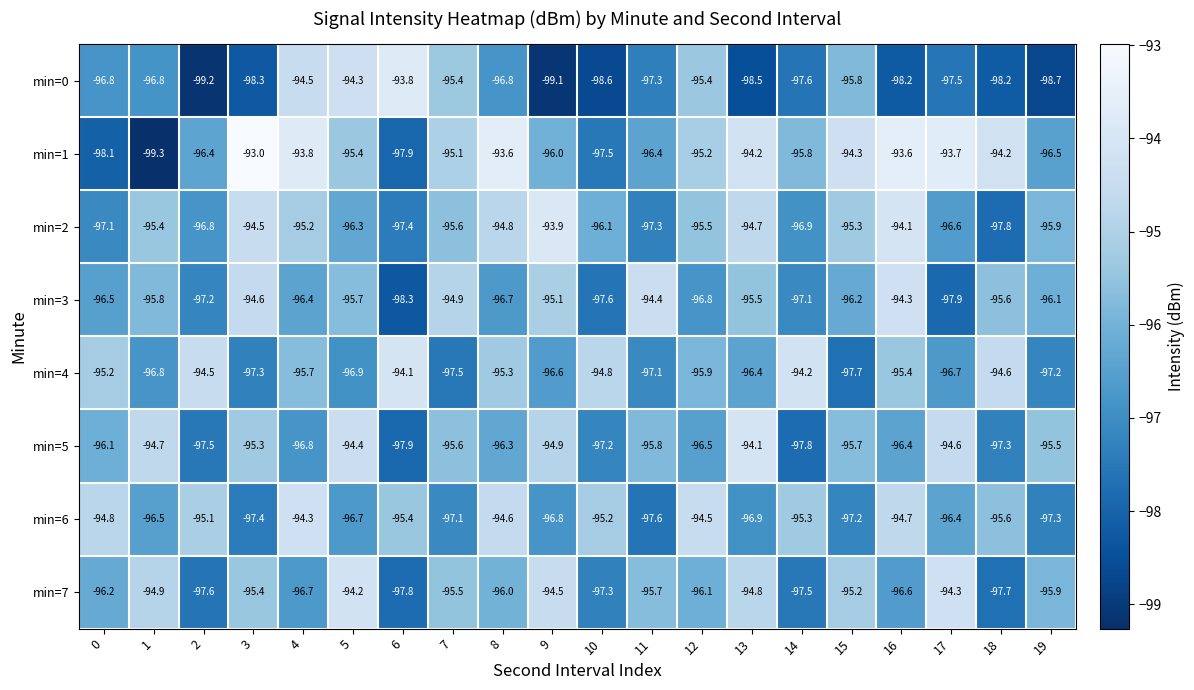

Between 2 and 17, which series saw the biggest shift?

min=7